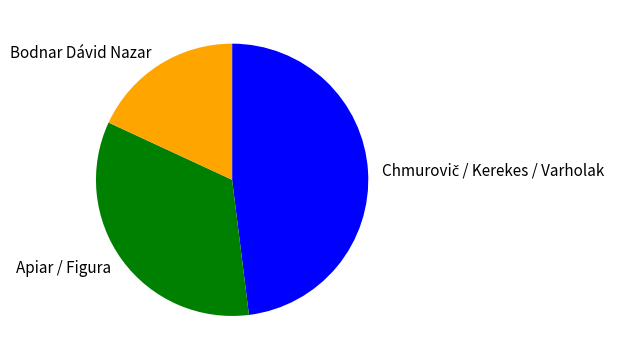

Which has a higher value, Bodnar Dávid Nazar or Apiar / Figura?

Apiar / Figura